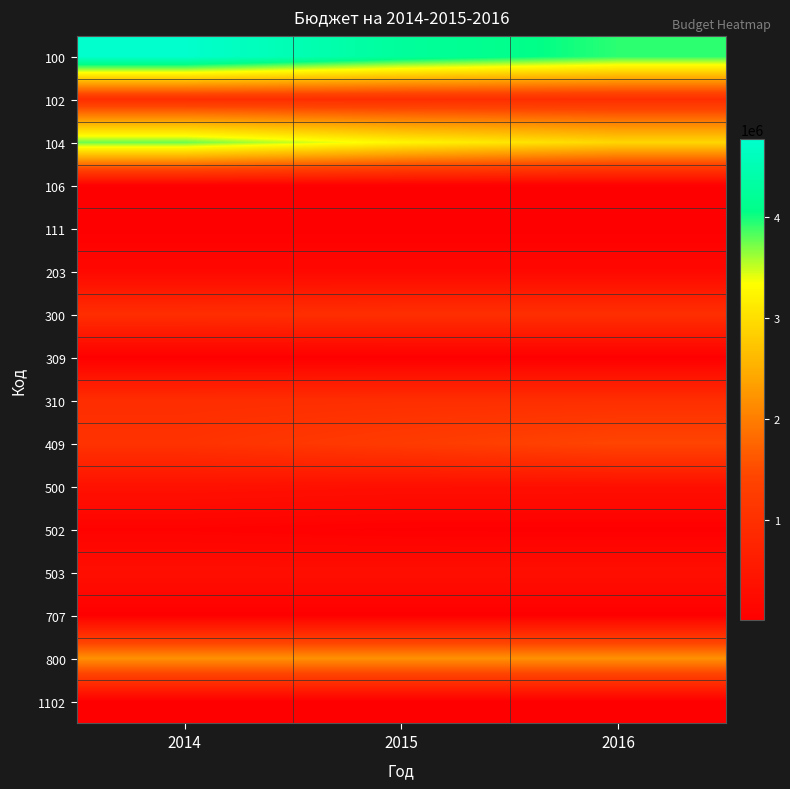

Which category has the highest value across all series?

2014